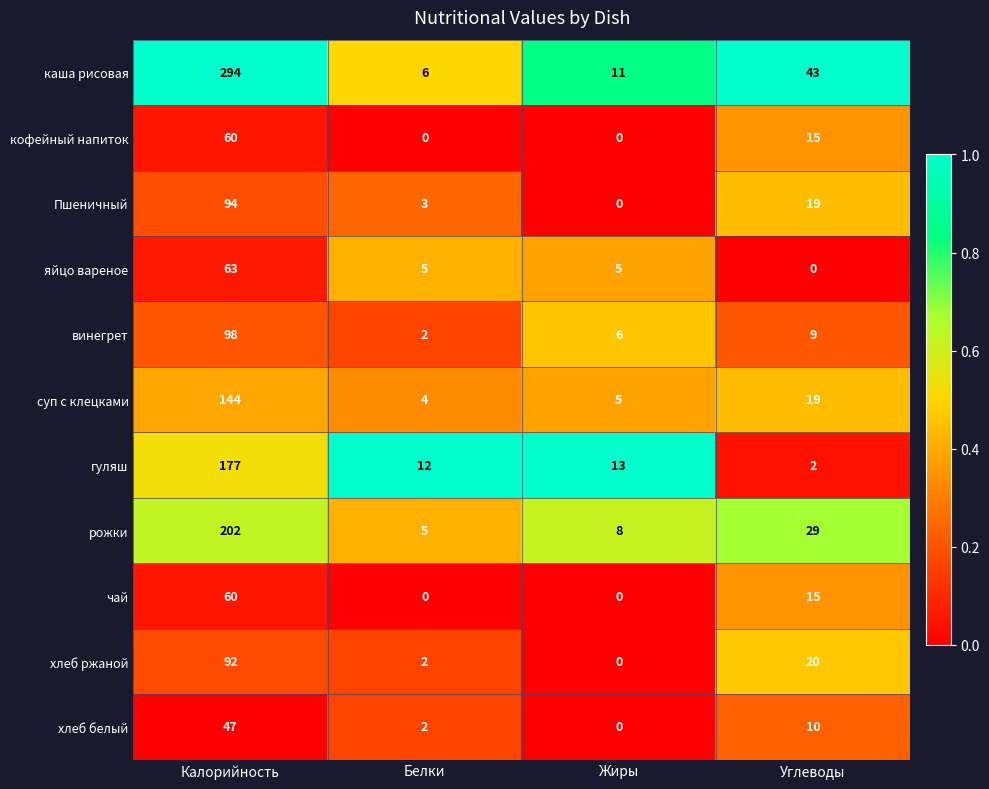

Where does the Пшеничный series first go above 19?

Калорийность